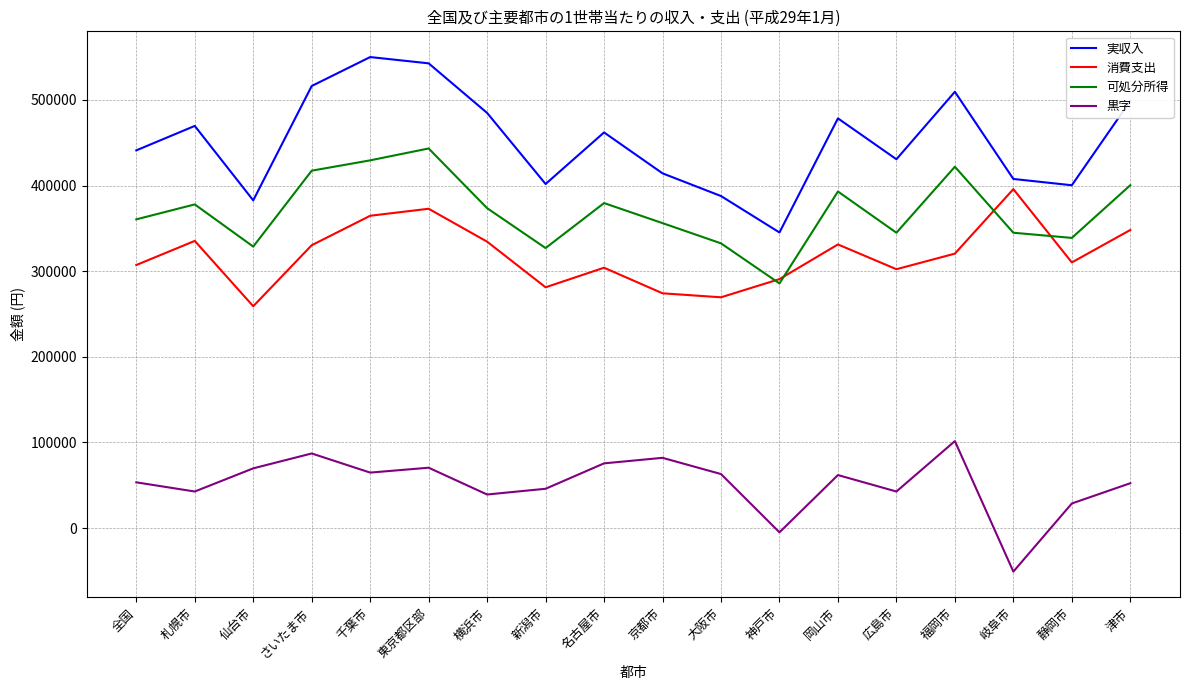

How many lines are shown in the chart?

4